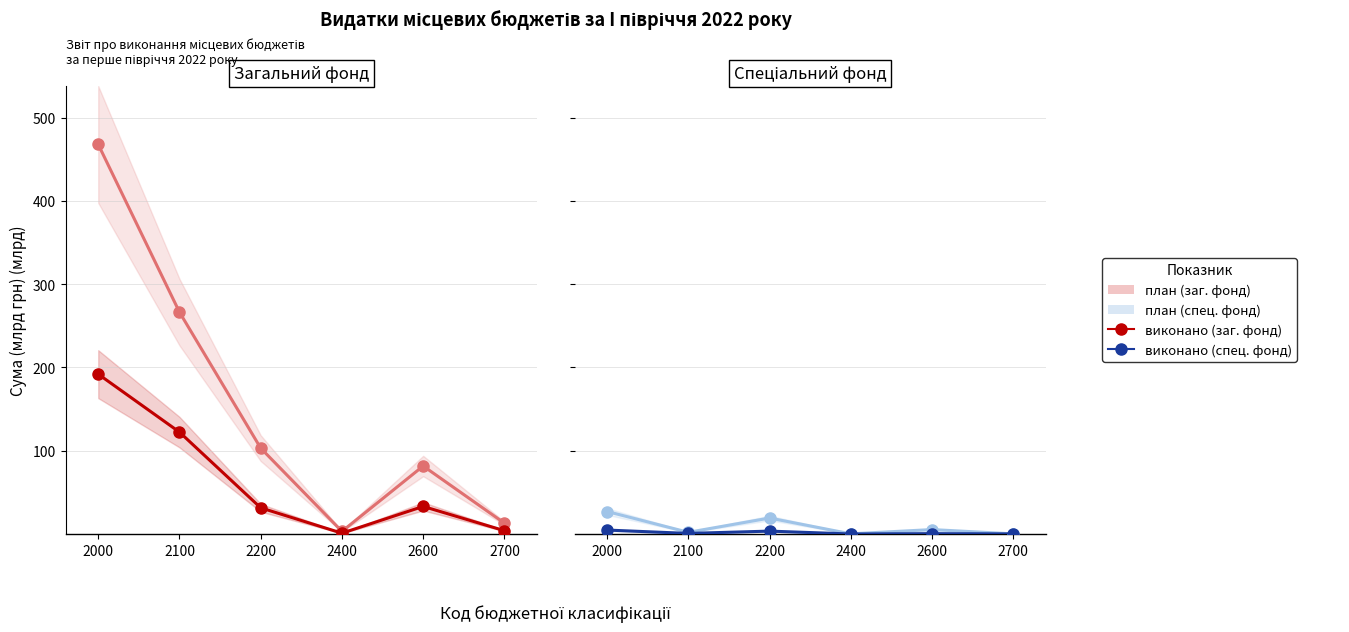

Does the chart have visible grid lines?

Yes